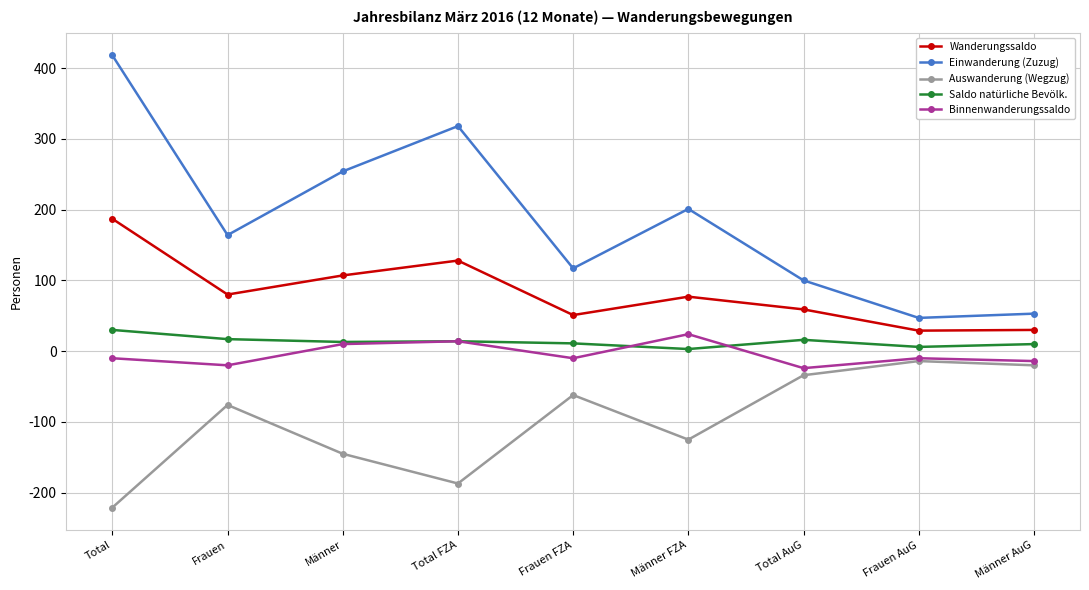

Where does the Einwanderung (Zuzug) series first go above 164?

Total